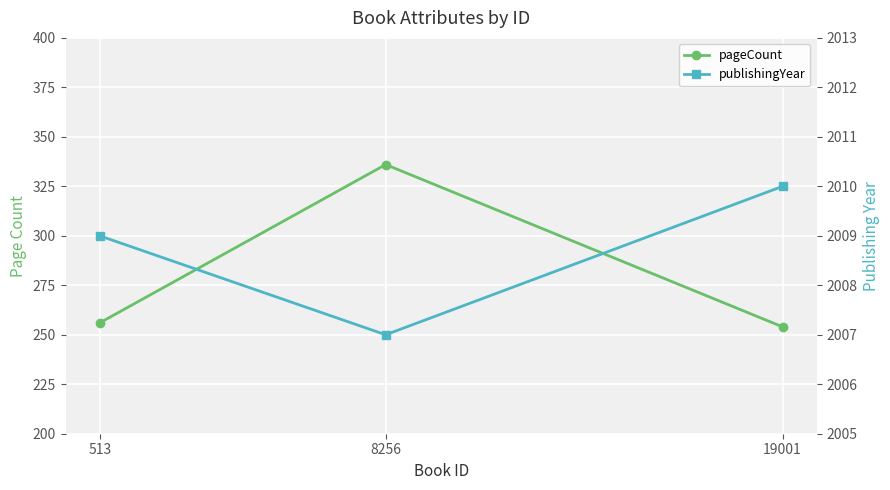

How many lines are shown in the chart?

2